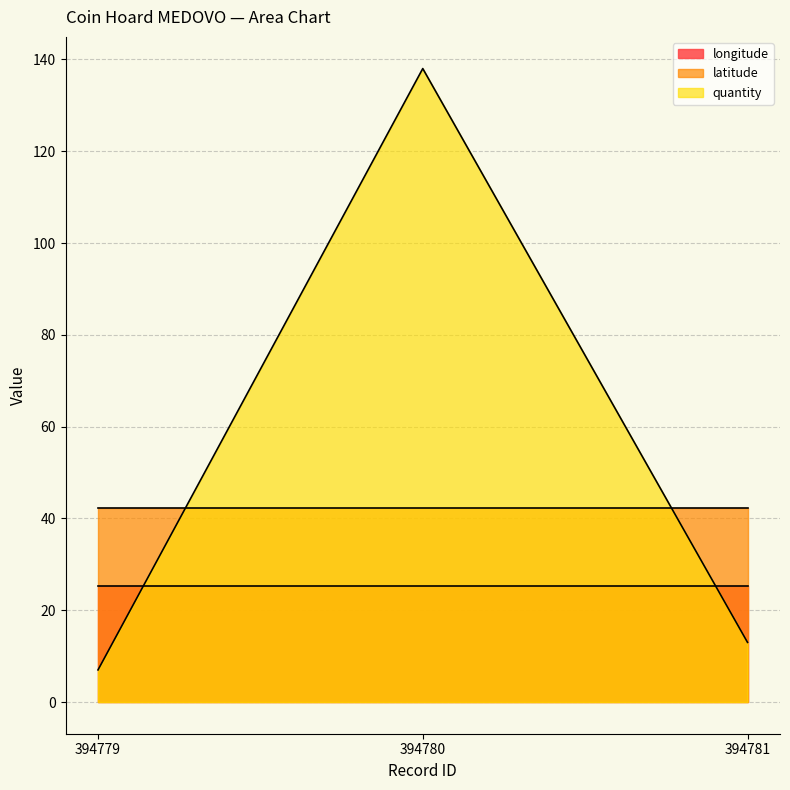

True or false: quantity has a value of 4.3 at 394779.

False